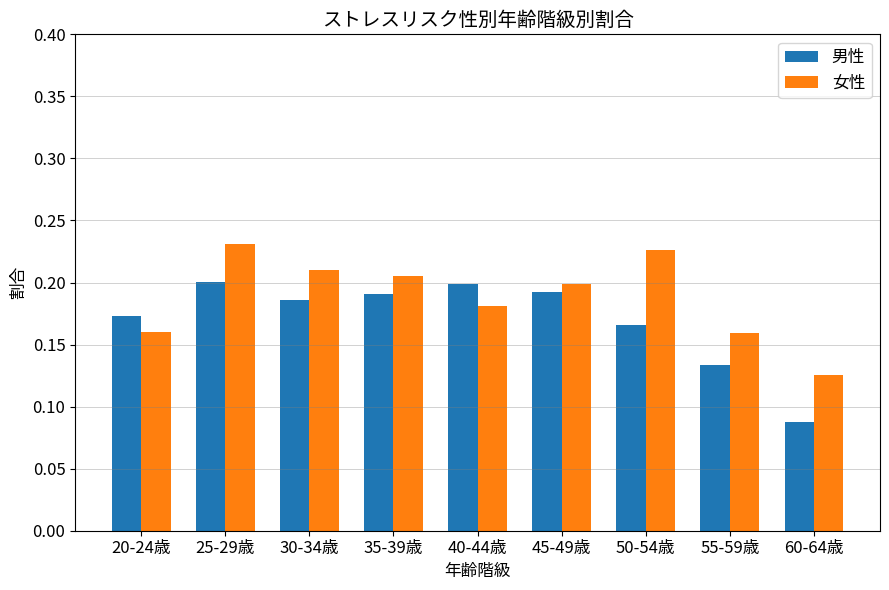

Count the number of categories in the chart.

9